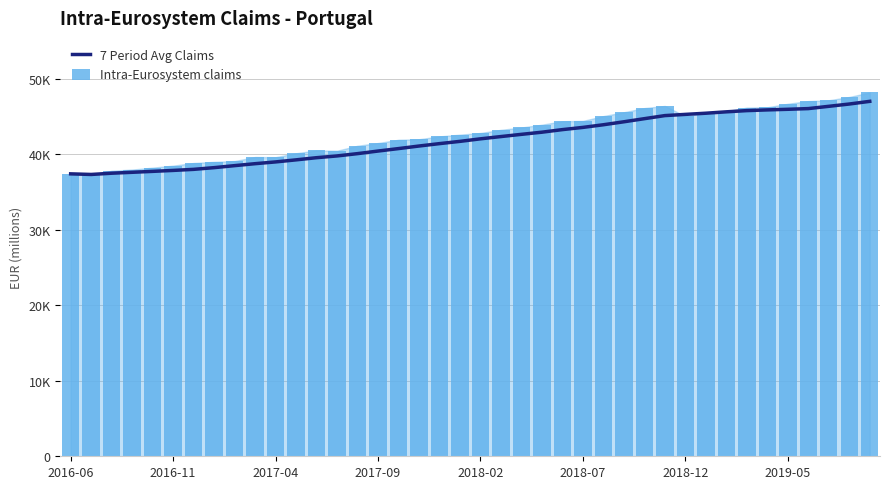

What are all the series names shown in the legend?

7 Period Avg Claims, Intra-Eurosystem claims